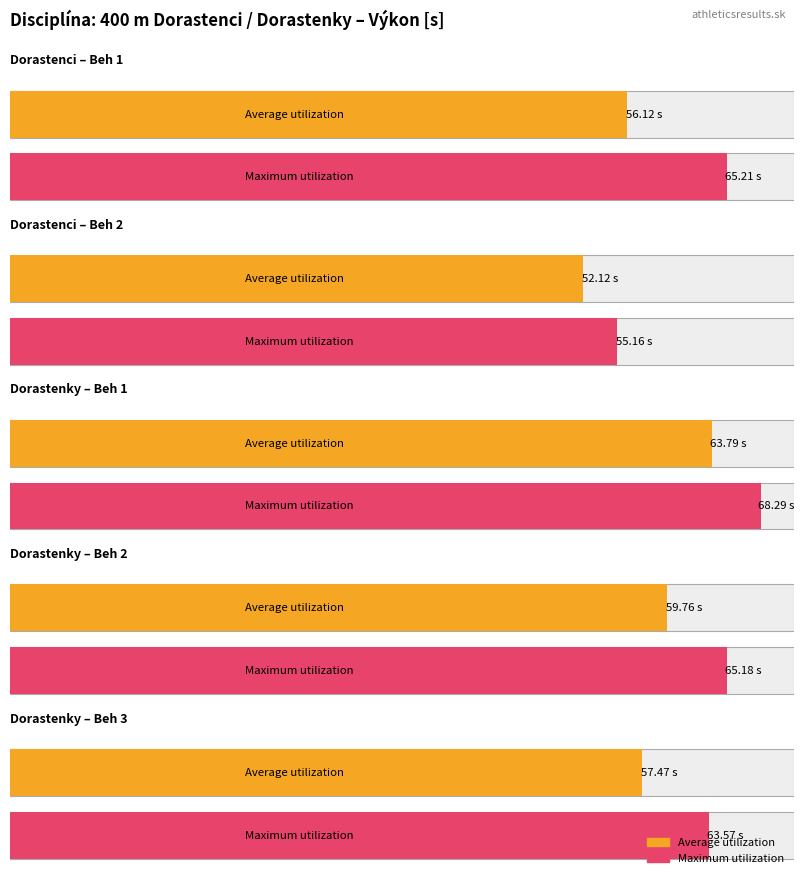

Is the value of Maximum utilization at Beh 1 - Dorastenky greater than the value of Average utilization at Beh 2 - Dorastenky?

Yes